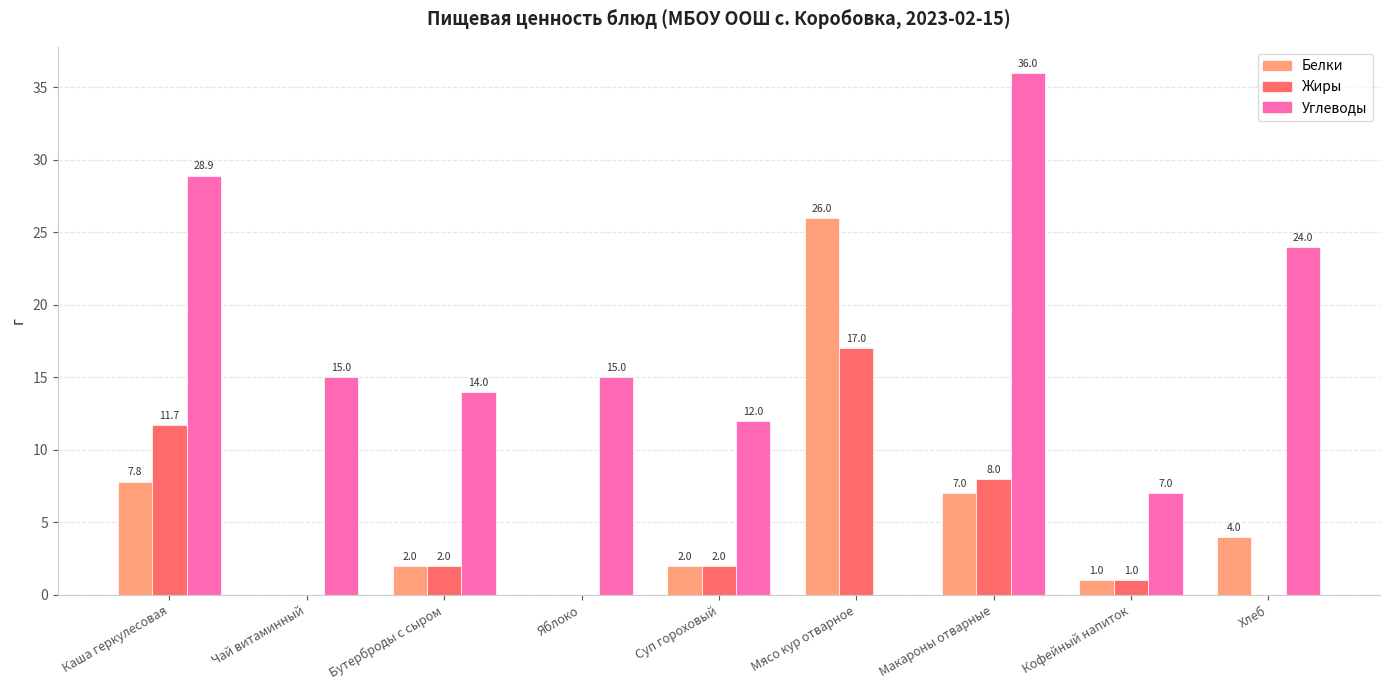

Reading right to left, list all the values displayed in this chart.

Белки: Хлеб=4.0	Кофейный напиток=1.0	Макароны отварные=7.0	Мясо кур отварное=26.0	Суп гороховый=2.0	Яблоко=0.0	Бутерброды с сыром=2.0	Чай витаминный=0.0	Каша геркулесовая=7.8
Жиры: Хлеб=0.0	Кофейный напиток=1.0	Макароны отварные=8.0	Мясо кур отварное=17.0	Суп гороховый=2.0	Яблоко=0.0	Бутерброды с сыром=2.0	Чай витаминный=0.0	Каша геркулесовая=11.7
Углеводы: Хлеб=24.0	Кофейный напиток=7.0	Макароны отварные=36.0	Мясо кур отварное=0.0	Суп гороховый=12.0	Яблоко=15.0	Бутерброды с сыром=14.0	Чай витаминный=15.0	Каша геркулесовая=28.9